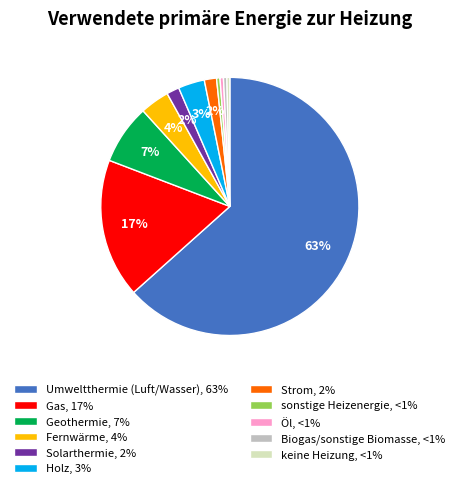

Count the number of slices in the pie.

11